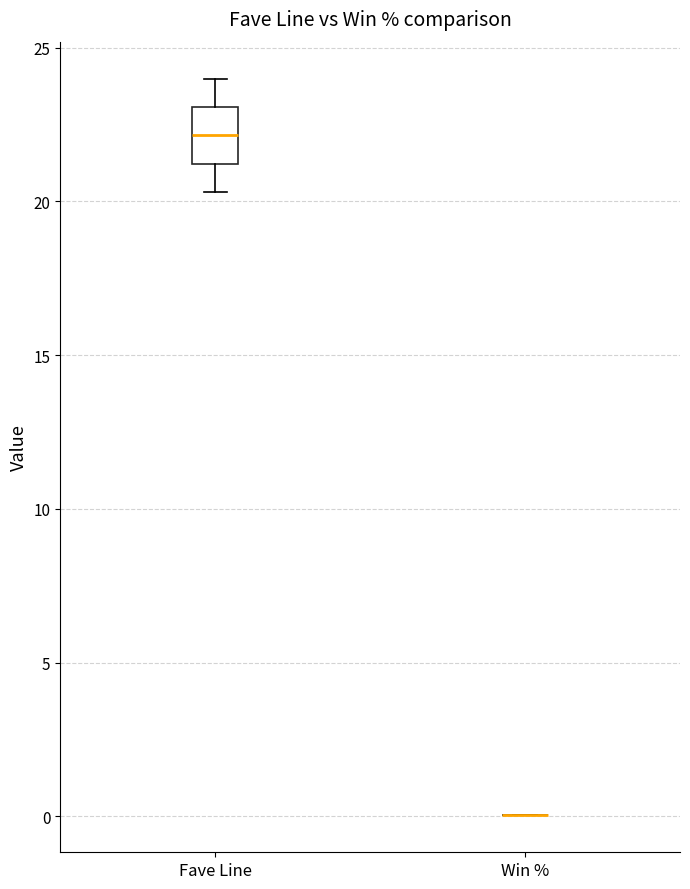

Which box is the tallest, from its lower edge to its upper edge?

Fave Line